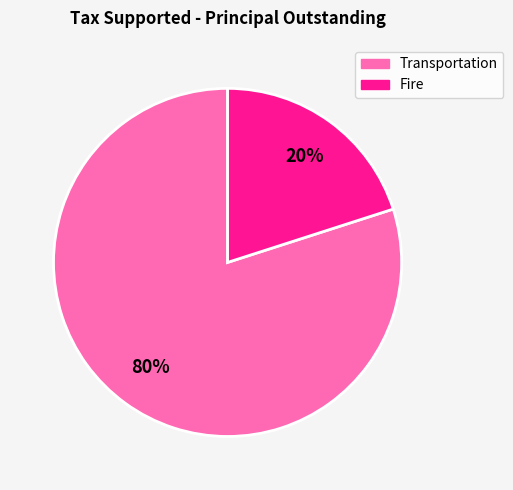

Which has a higher value, Fire or Transportation?

Transportation